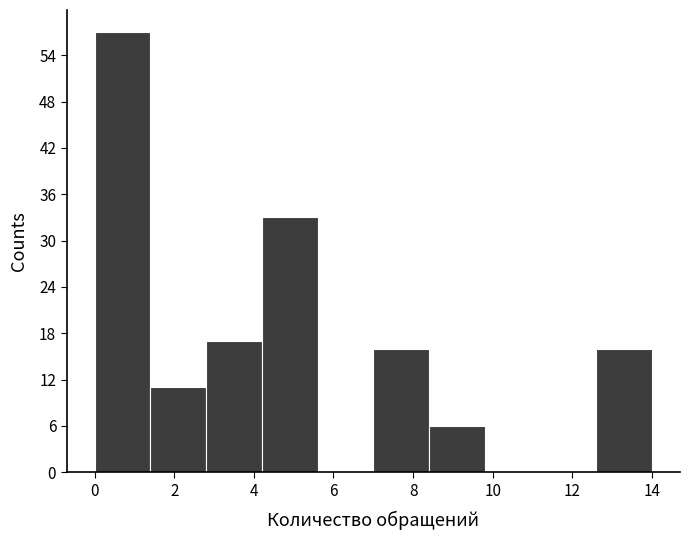

Reading left to right, list every bar in this chart as the range it spans on the x-axis followed by its height. The values are not printed on the chart, so give them approximately, as read against the axis.

0.0 to 1.4: 57
1.4 to 2.8: 11
2.8 to 4.2: 17
4.2 to 5.6: 33
5.6 to 7.0: 0
7.0 to 8.4: 16
8.4 to 9.8: 6
9.8 to 11.2: 0
11.2 to 12.6: 0
12.6 to 14.0: 16